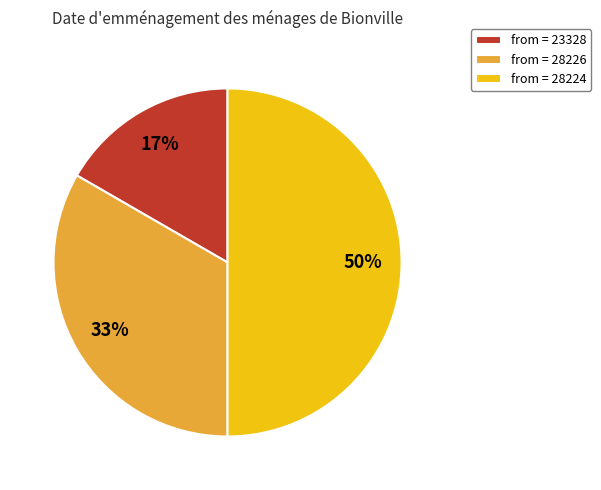

Is the sum of from = 23328 and from = 28224 greater than half?

Yes